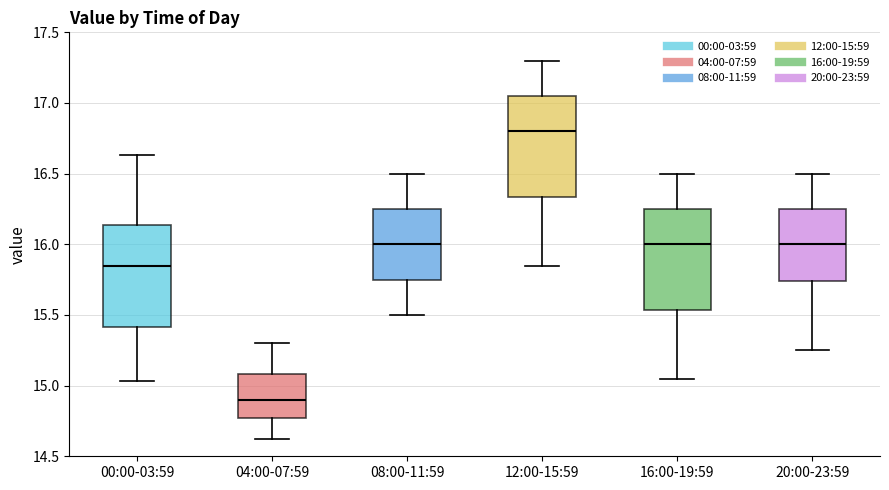

Where is the lower edge of the box for 04:00-07:59 on the y-axis? The values are not printed on the chart, so give them approximately, as read against the axis.

14.75